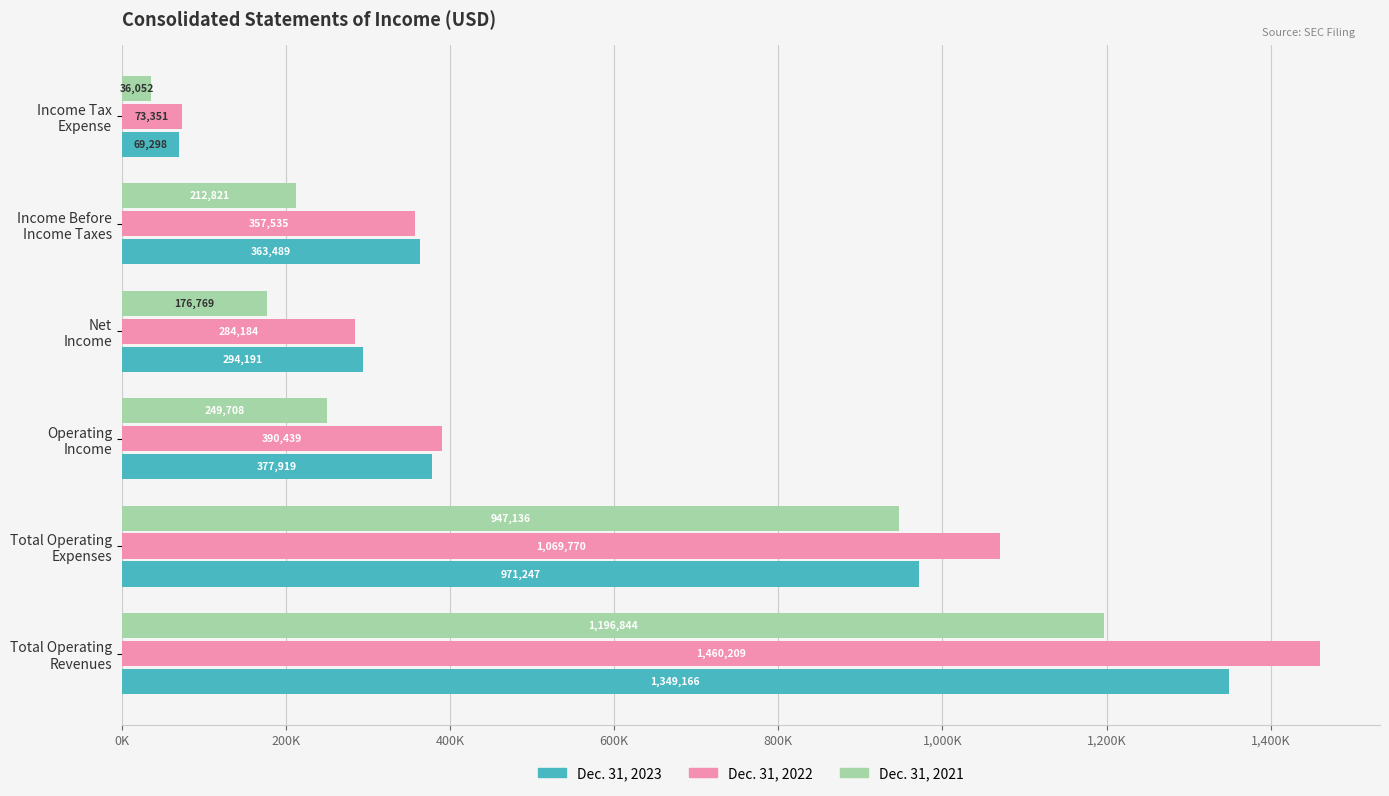

Which category has the highest value in the Dec. 31, 2022 series?

Total Operating
Revenues